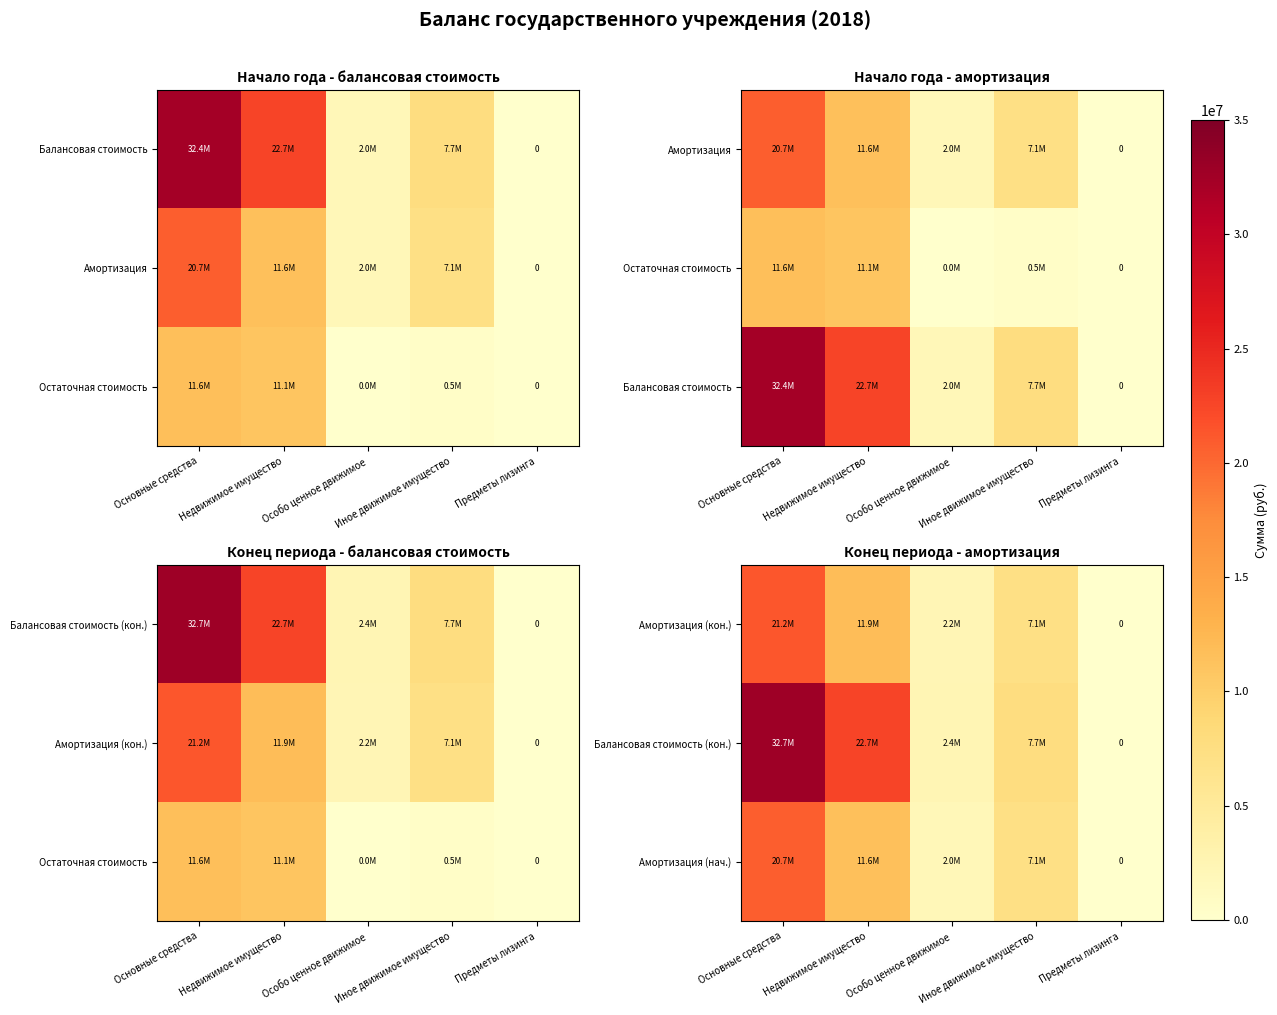

What value does the Амортизация (кон.) series have at Иное движимое имущество?

7142570.1